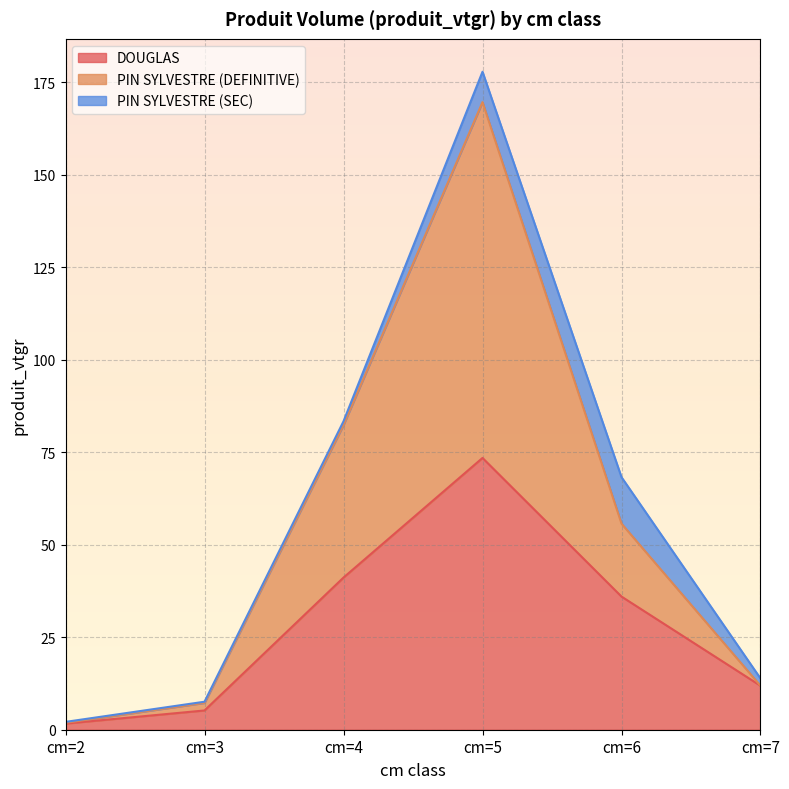

How many data points does each series have?

6